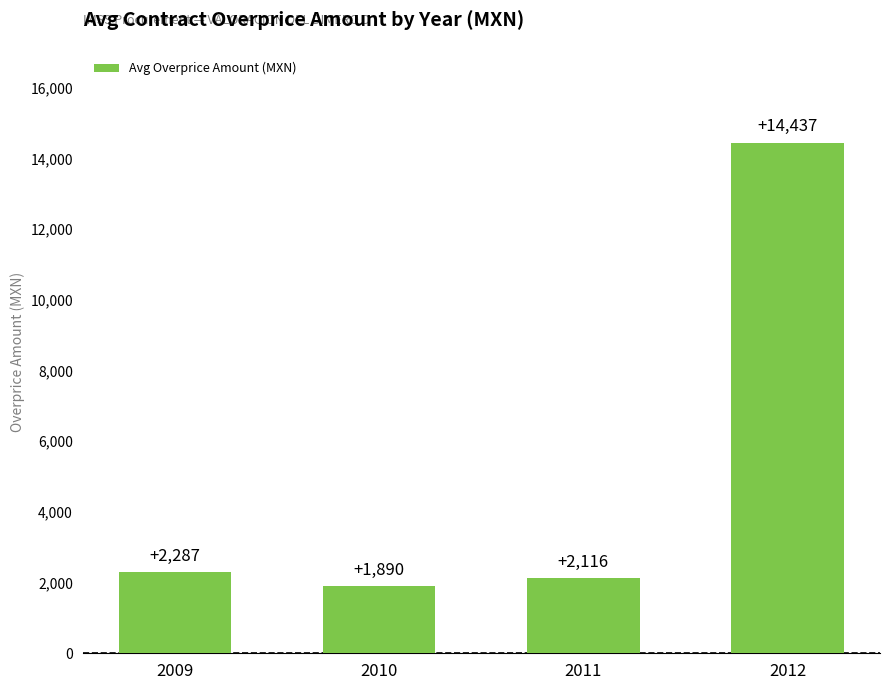

Rank the categories by value from lowest to highest.

2010, 2011, 2009, 2012